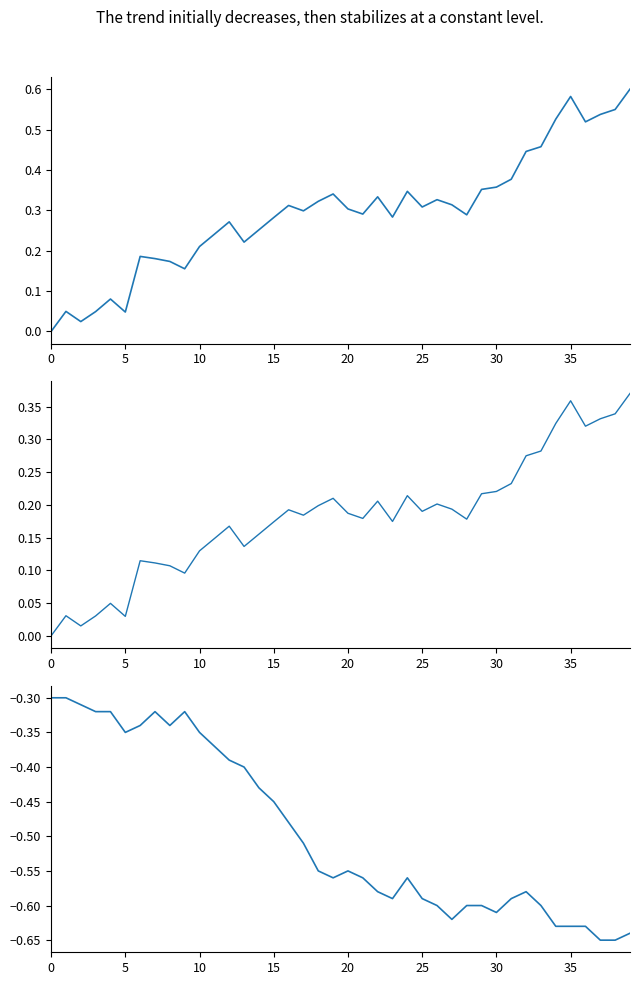

The value of temperature at 10 is -0.3. True or false?

True